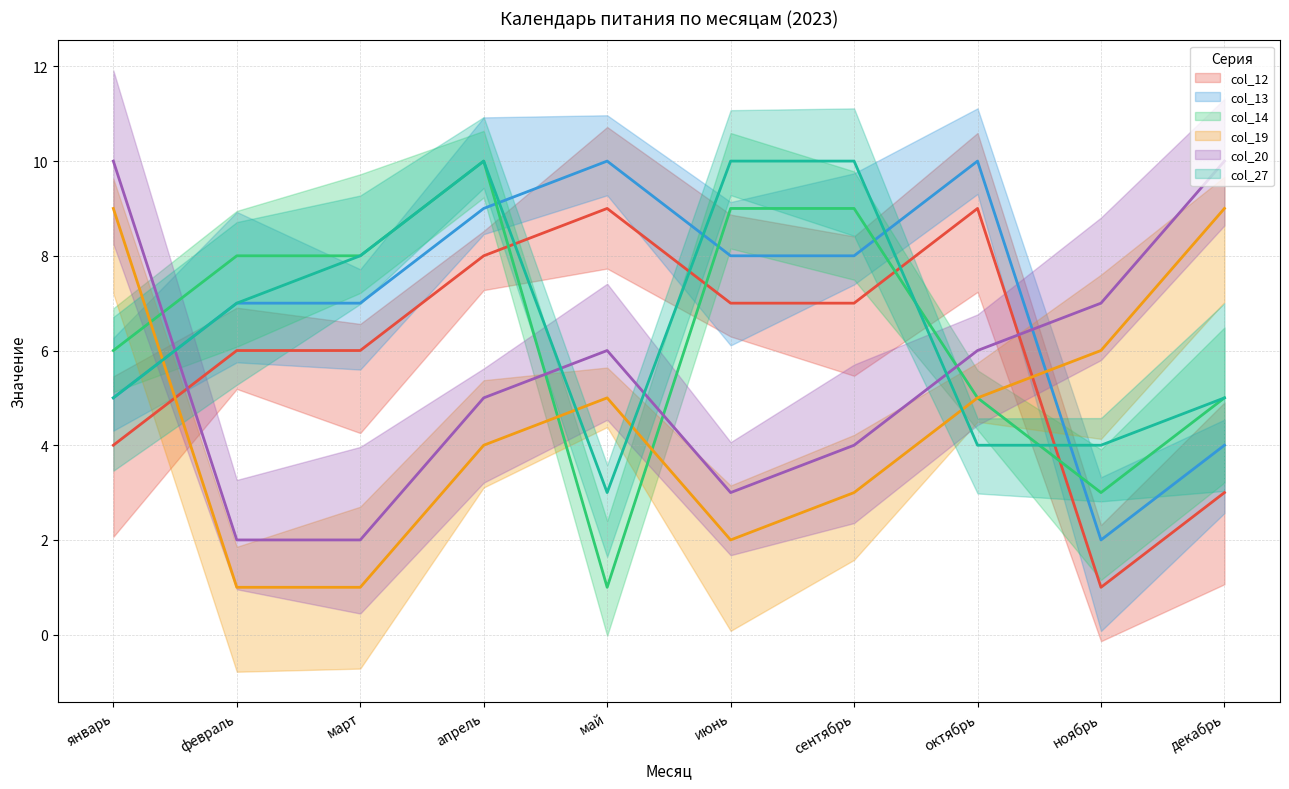

Is it true that col_27 (line) equals 2 at ноябрь?

False